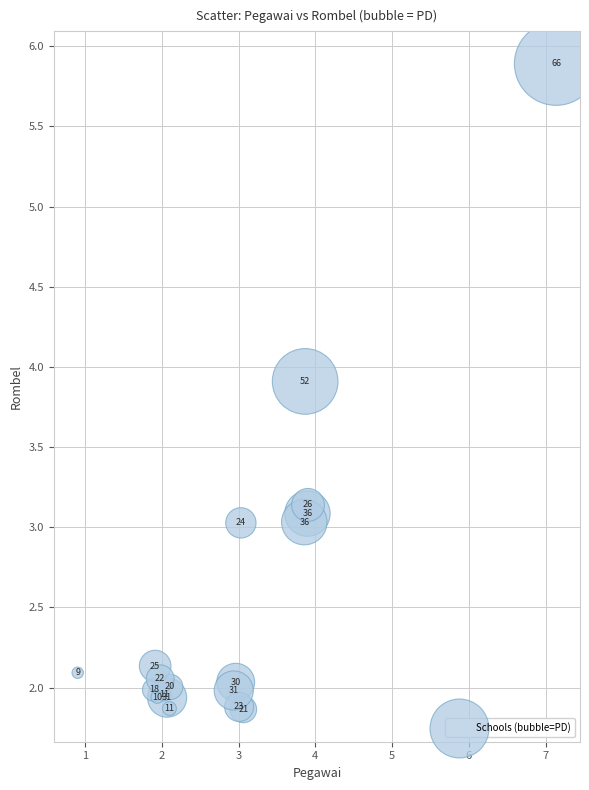

What Y value in the scatter plot is closest to 3?

3.0